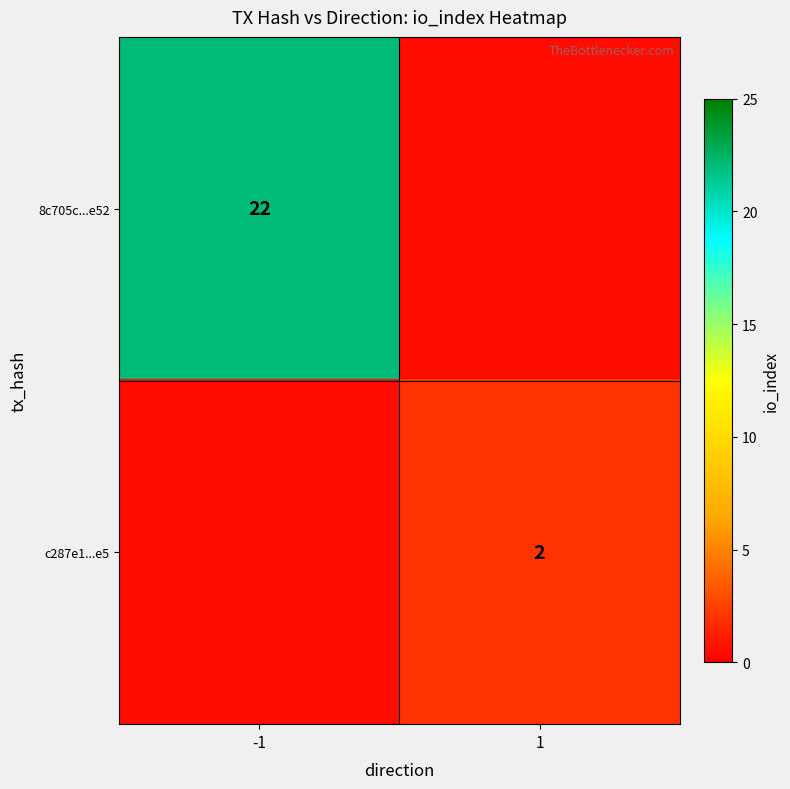

Is the value of c287e1...e5 at 1 greater than the value of 8c705c...e52 at -1?

No